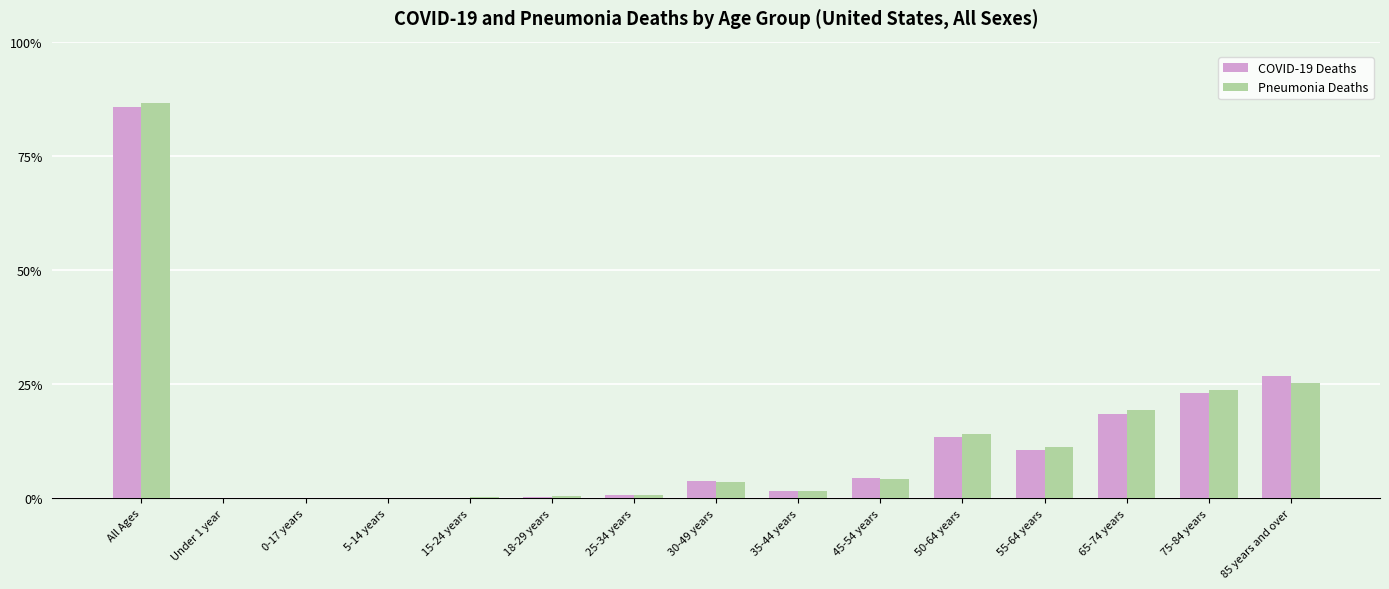

What is the label of the 1st bar from the right?

85 years and over